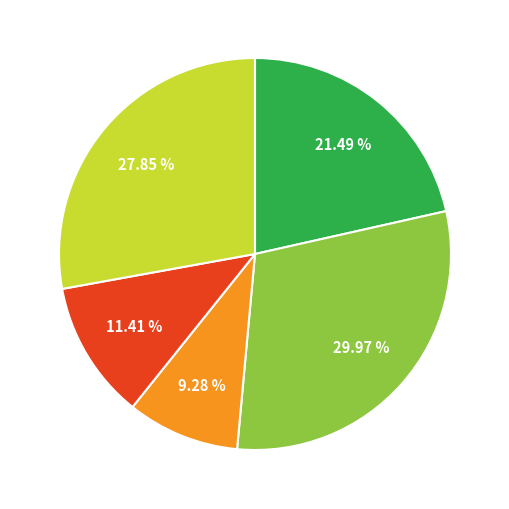

Is there any slice that represents more than half of the pie?

No